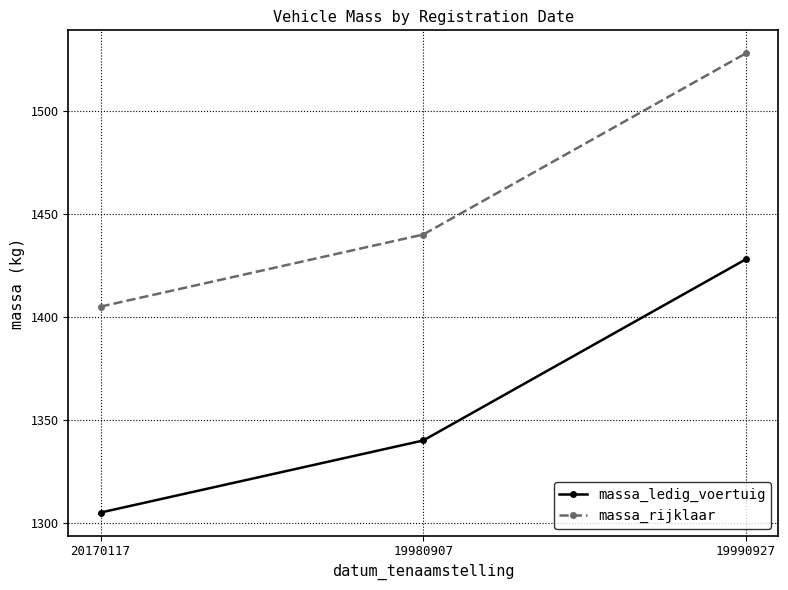

How many distinct data groups are displayed?

2